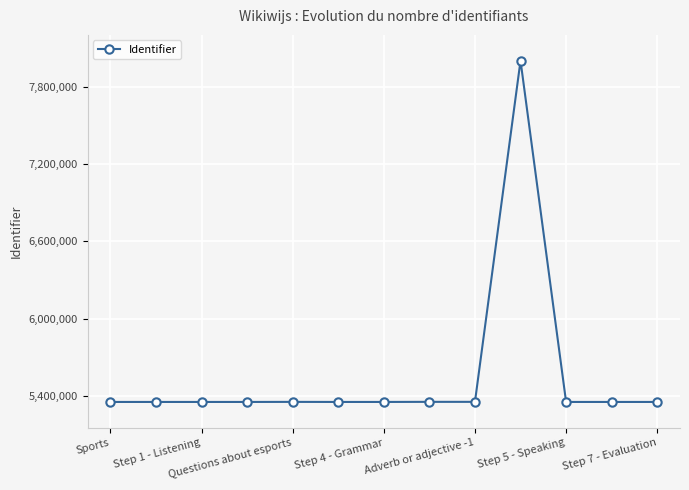

True or false: the data has more than 1 interior local peaks.

True